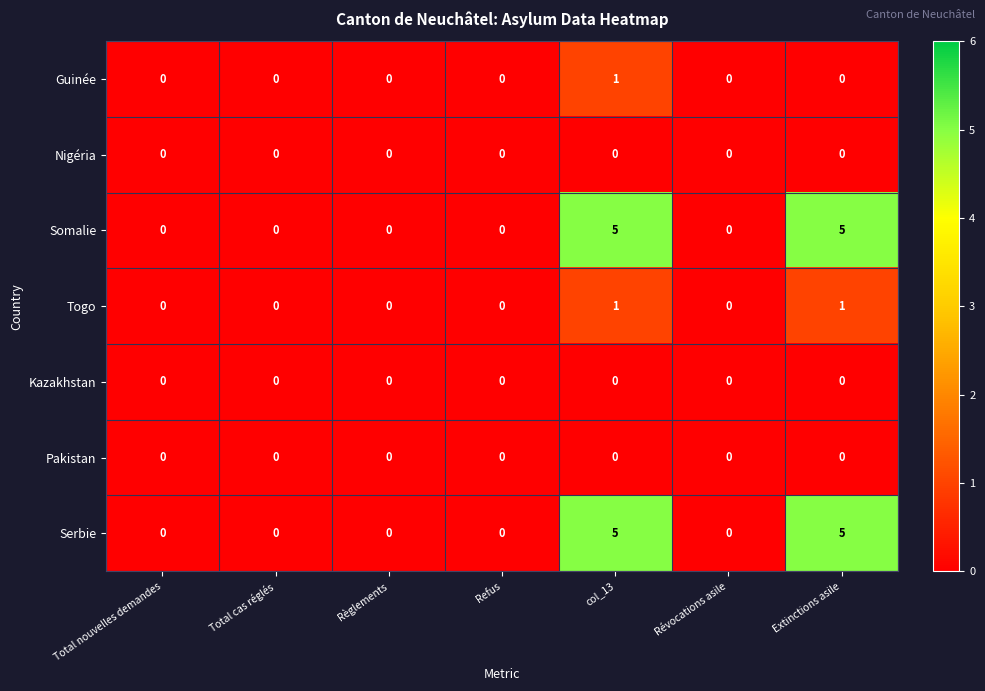

True or false: Somalie has a value of 3 at col_13.

False